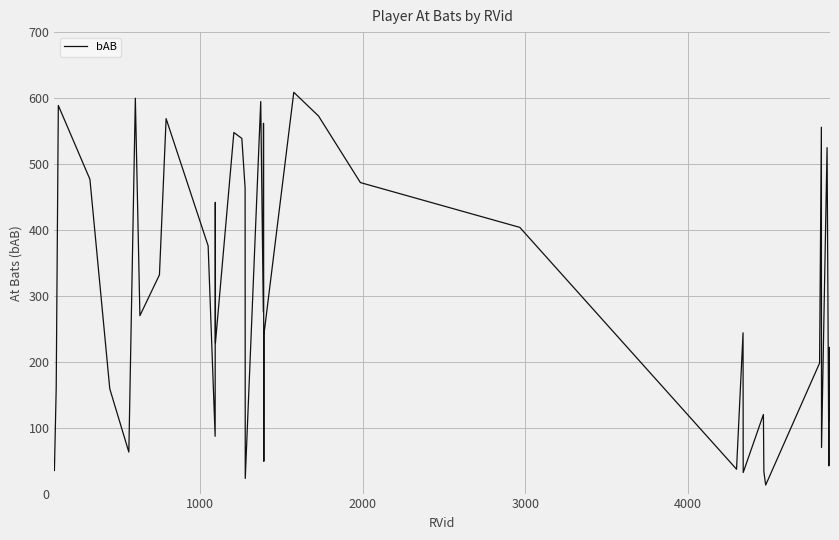

What is the maximum value shown in the chart?

609